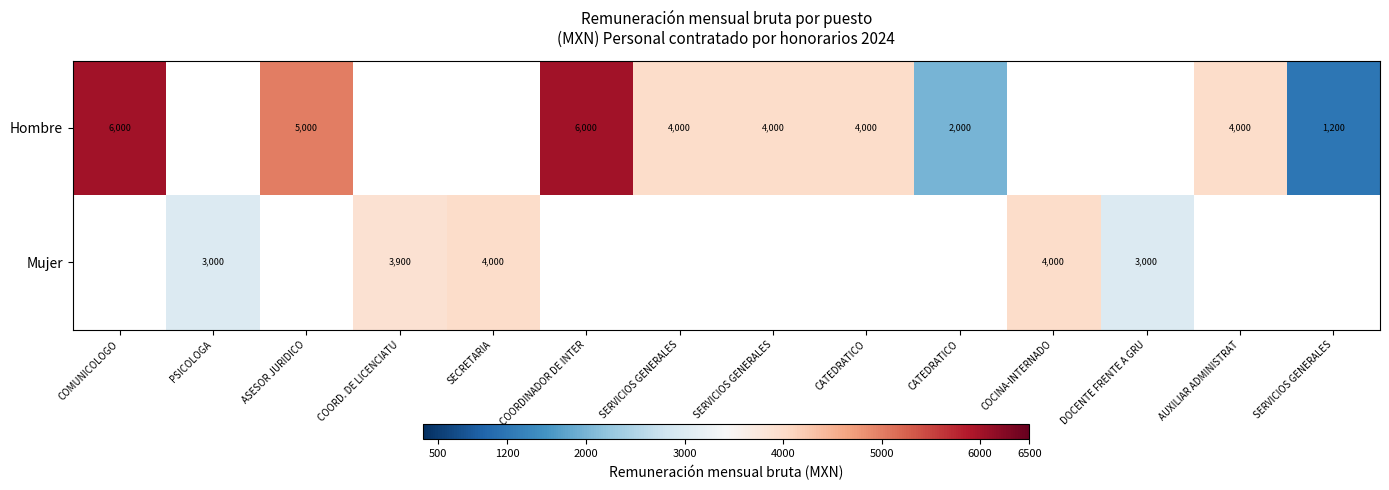

Which label corresponds to the smallest value in the chart?

SERVICIOS GENERALES